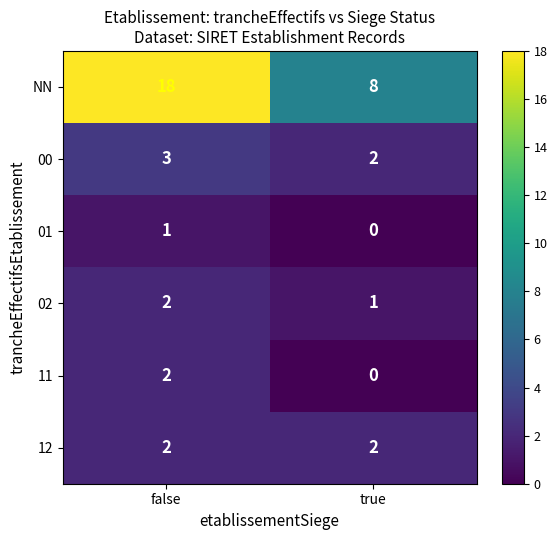

True or false: NN has a value of 12 at true.

False